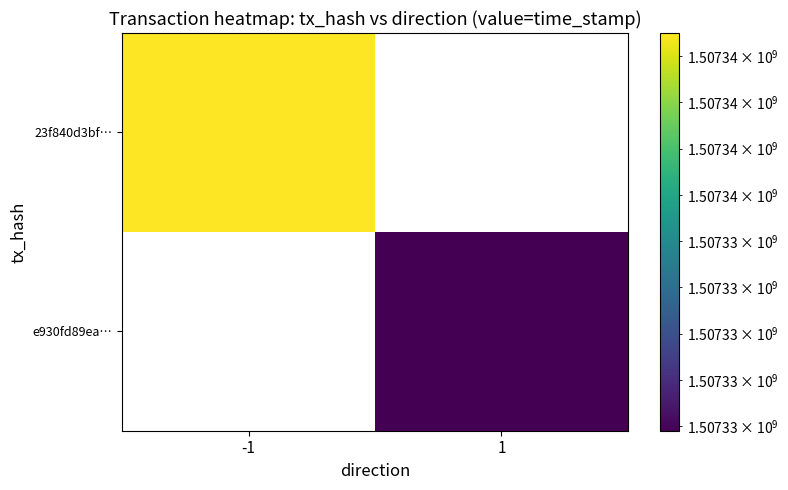

Which series has the largest total across all categories?

23f840d3bfae66c375de6c05065982b48b7fd8c